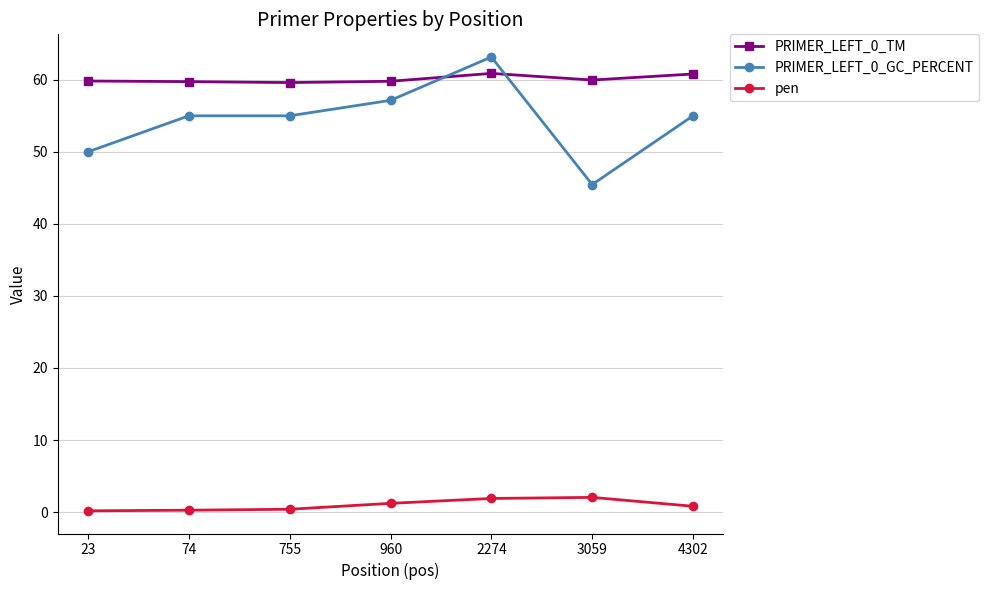

Which series has the widest spread of values?

PRIMER_LEFT_0_GC_PERCENT